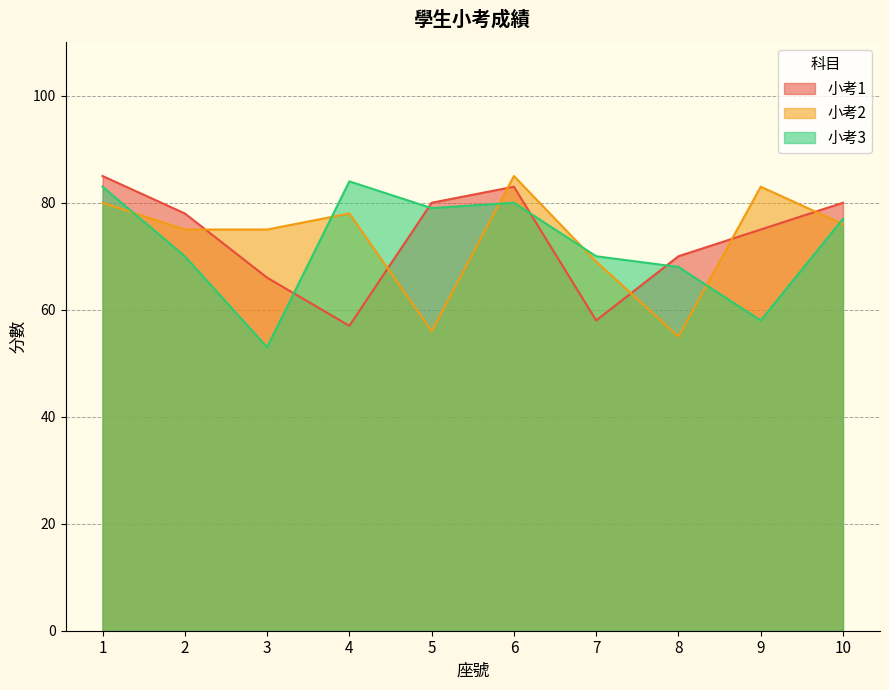

How many lines are shown in the chart?

3